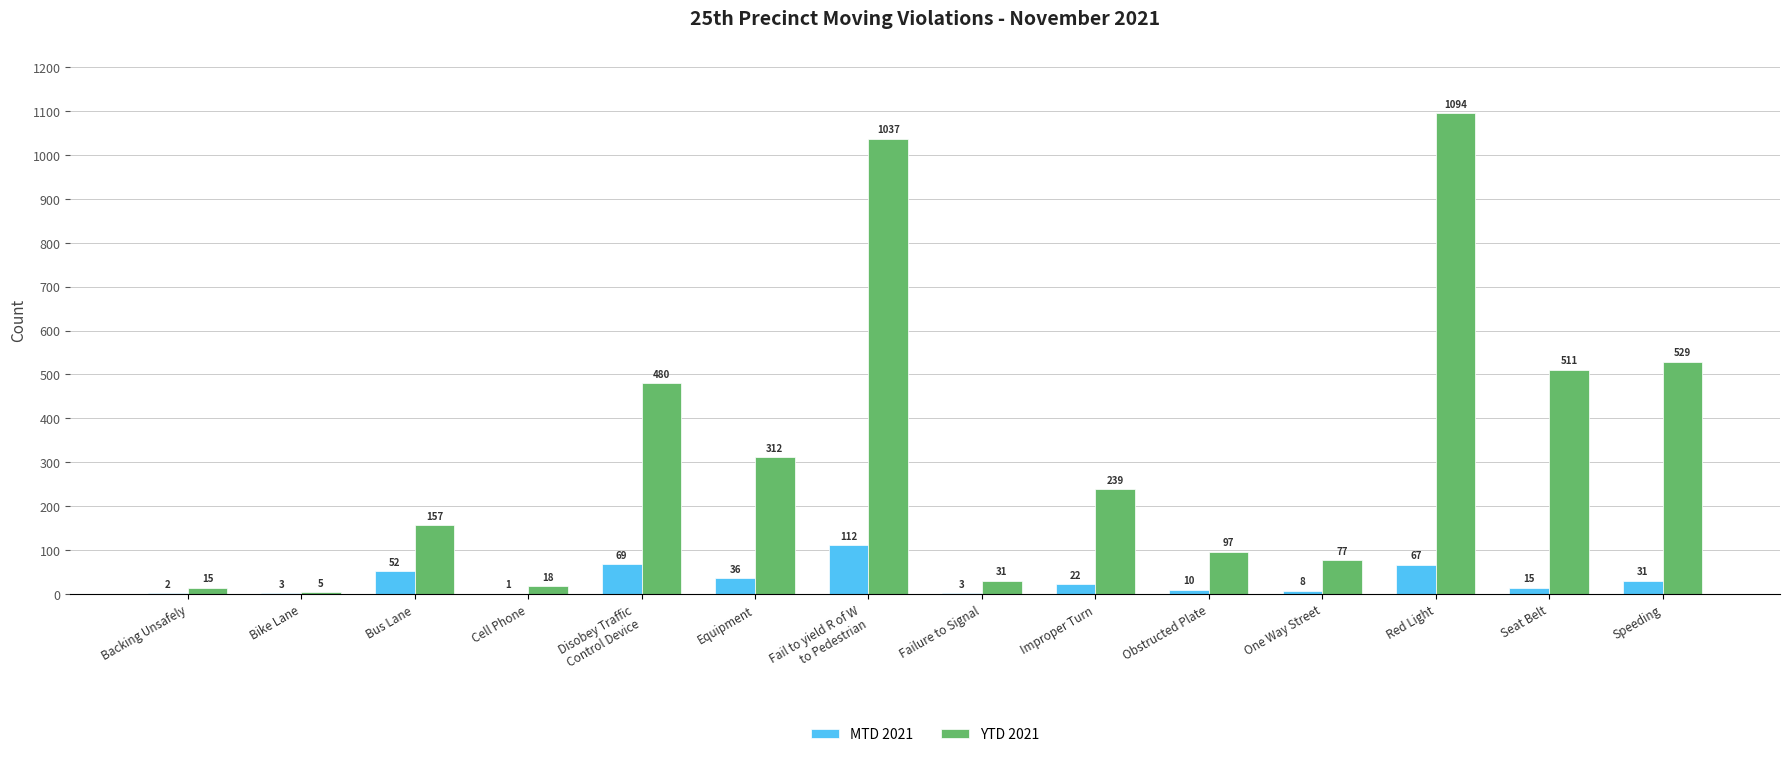

Are the bars horizontal?

No